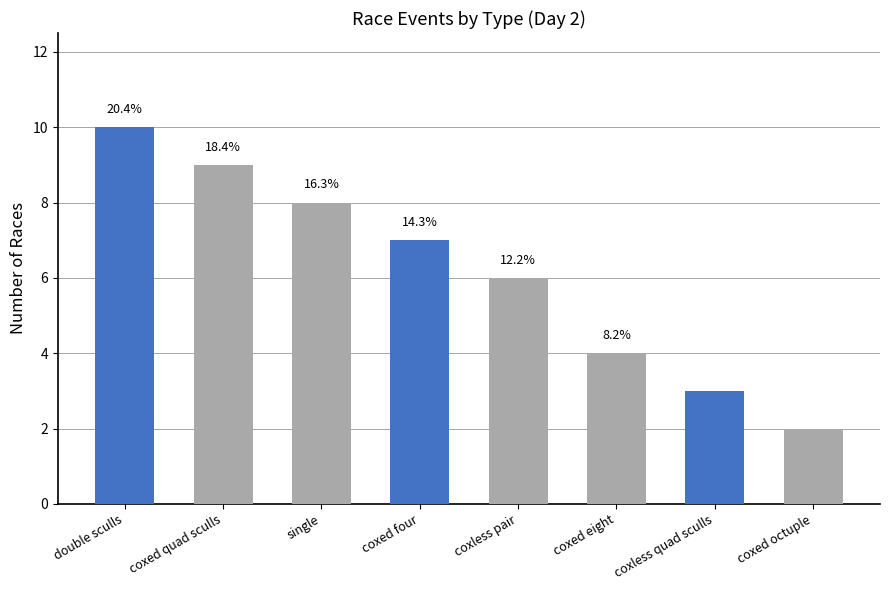

At which label is the value closest to 6?

coxless pair